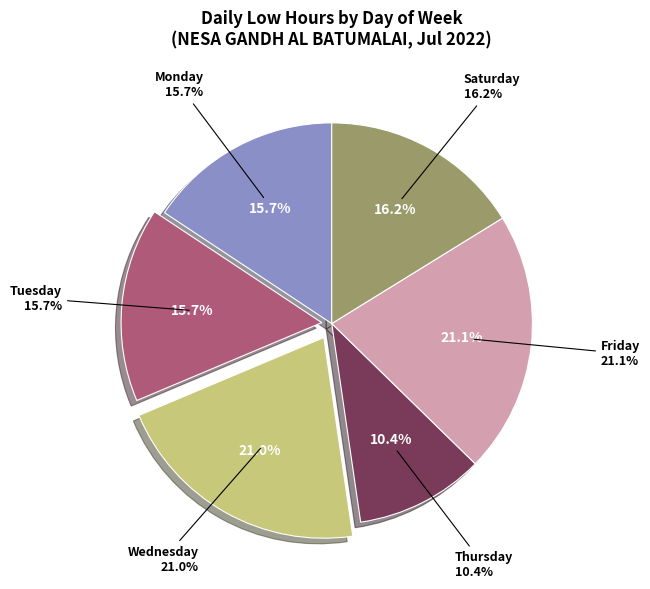

Approximately how many times larger is the value at Tue 5 compared to Mon 27?

1.0